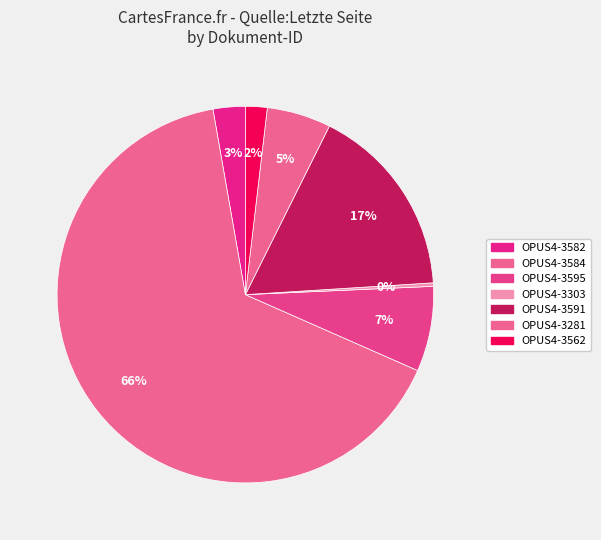

Which slice is the largest?

OPUS4-3584